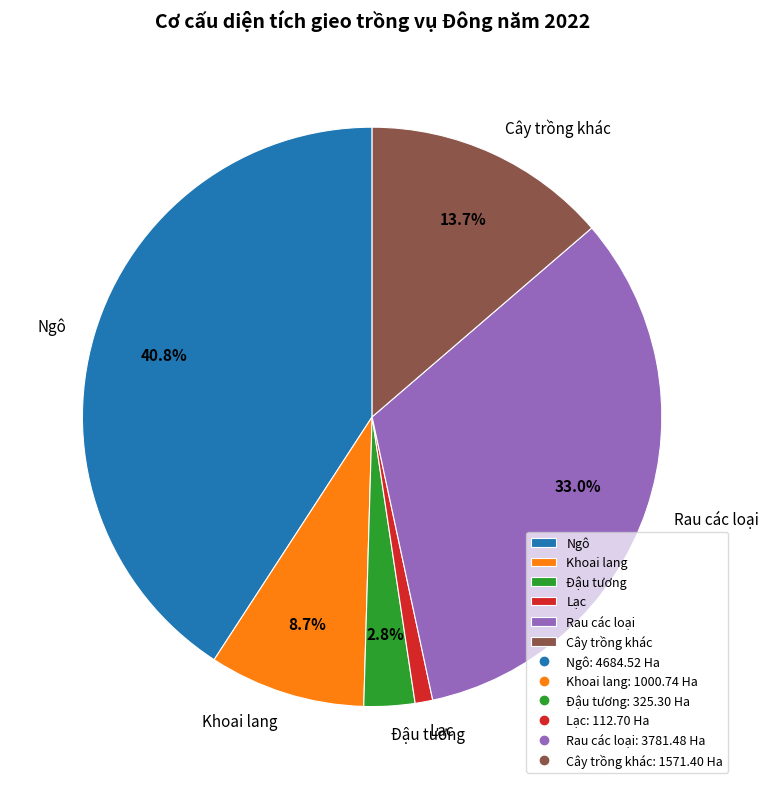

Which slice is the largest?

Ngô